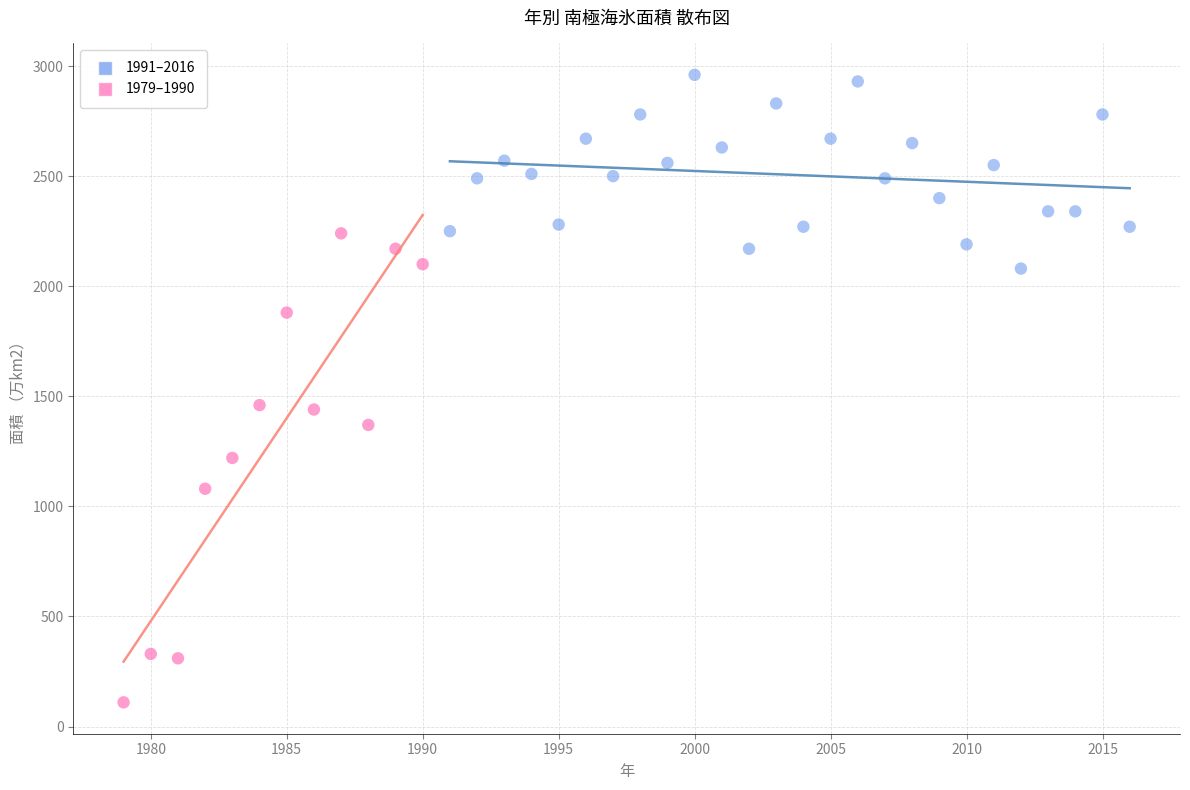

Which series contains the highest Y value?

1991–2016